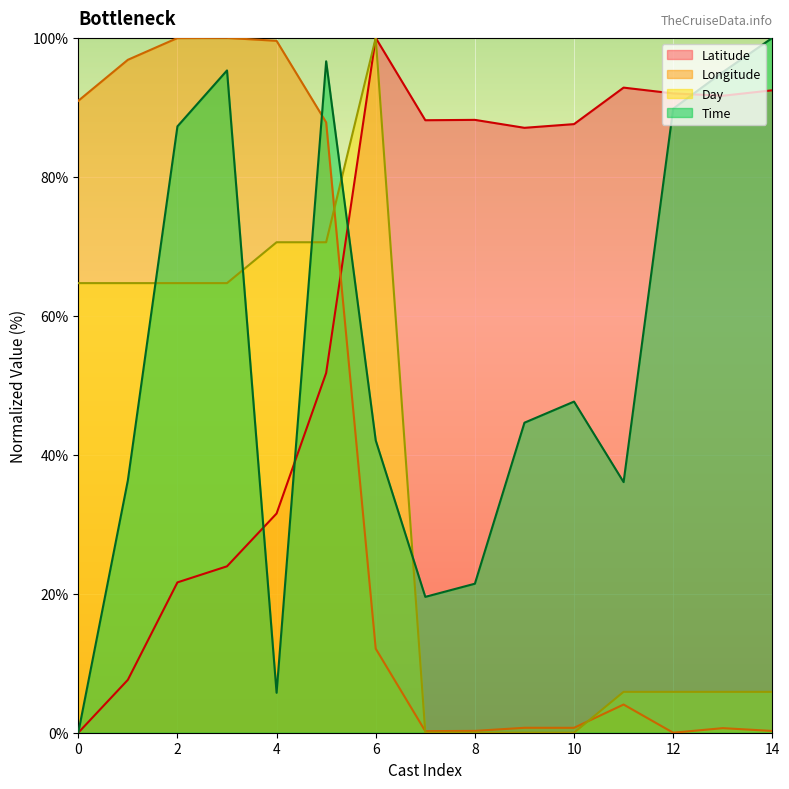

Is it true that Latitude equals 87.7 at 7?

False